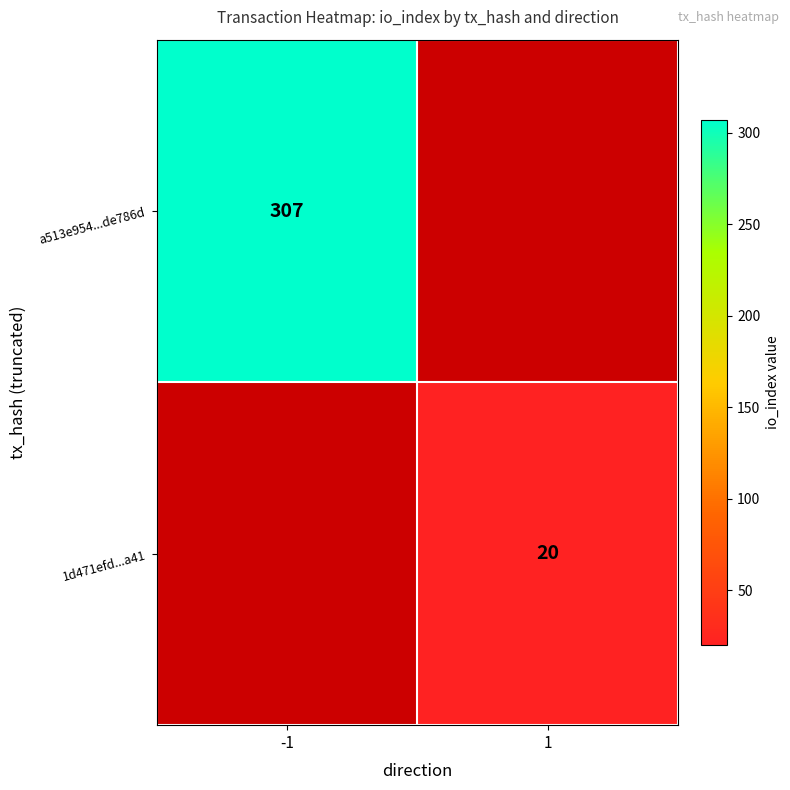

How many data points does each series have?

2